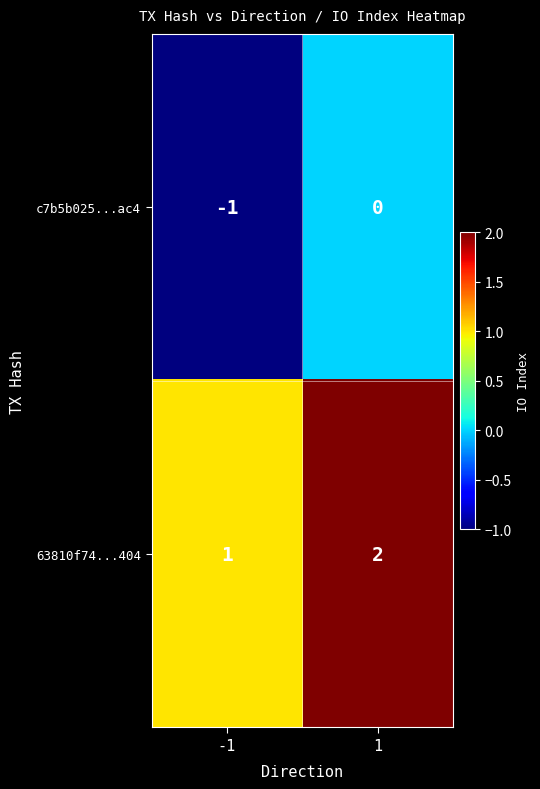

The c7b5b025...ac4 series shows -2 at -1. True or false?

False